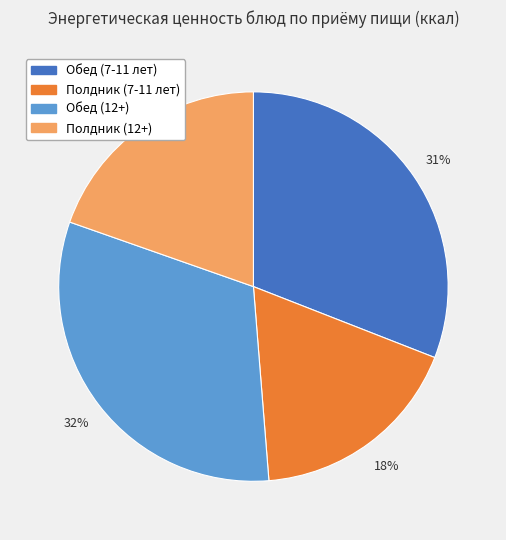

What percentage is the Обед (7-11 лет) slice, to the nearest percent?

31%